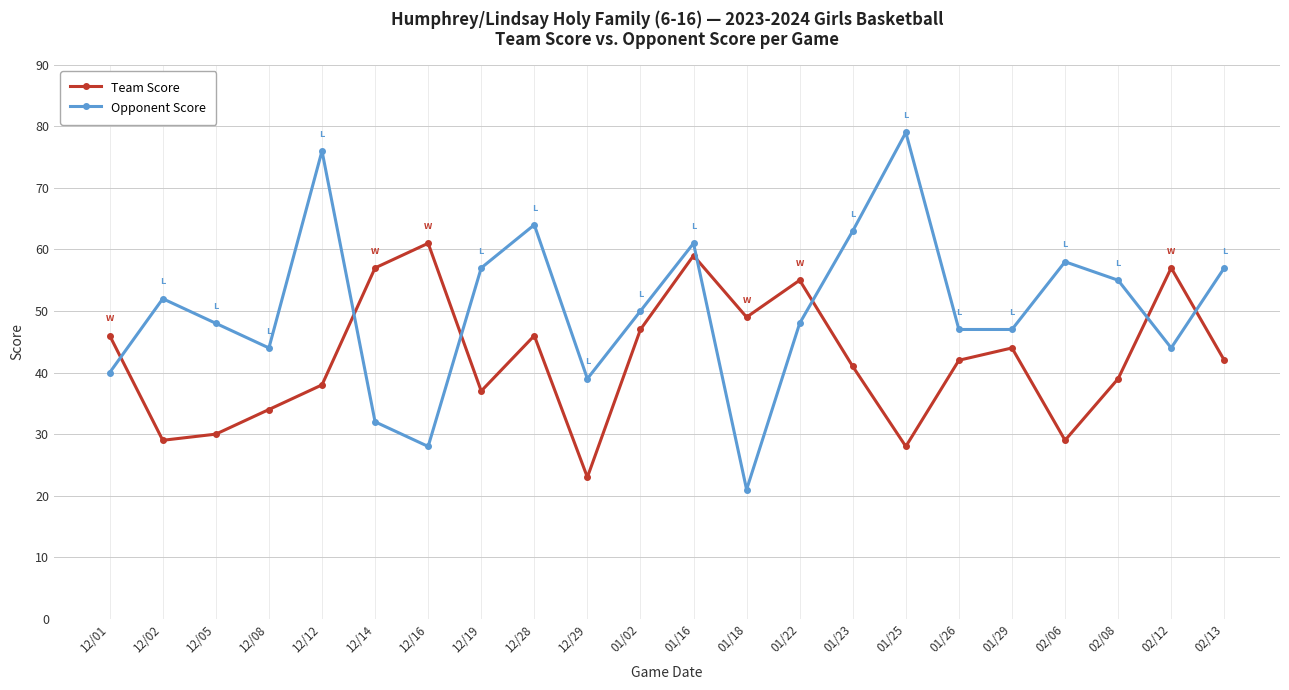

How many data points in Opponent Score are less than 50?

11